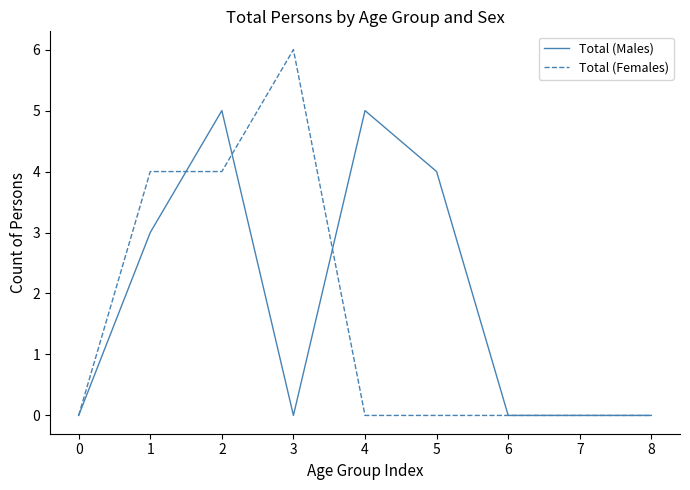

What is the average value of the Total (Males) series?

2